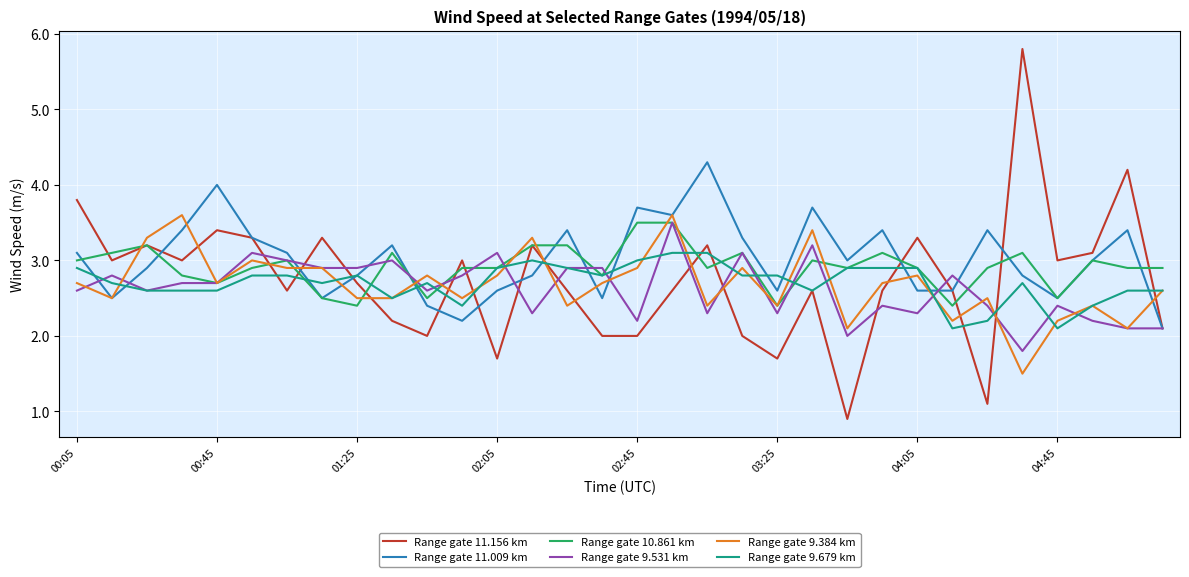

Which series has the largest range (max minus min)?

Range gate 11.156 km